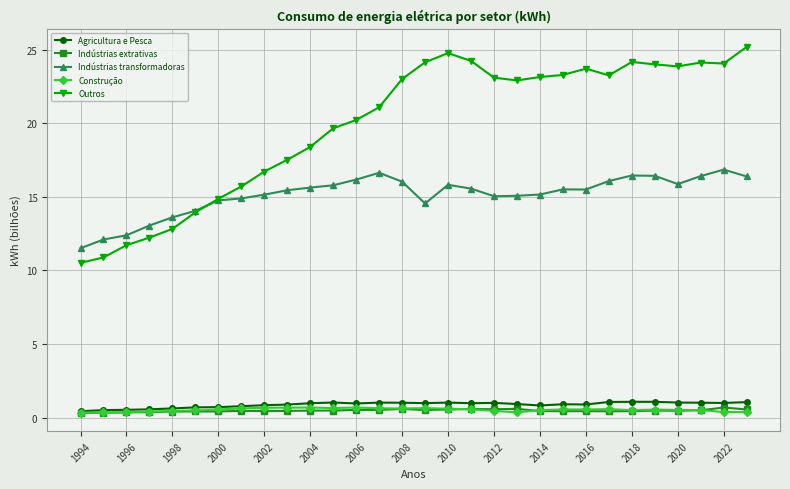

What is the highest value of the Indústrias transformadoras series?

16.9